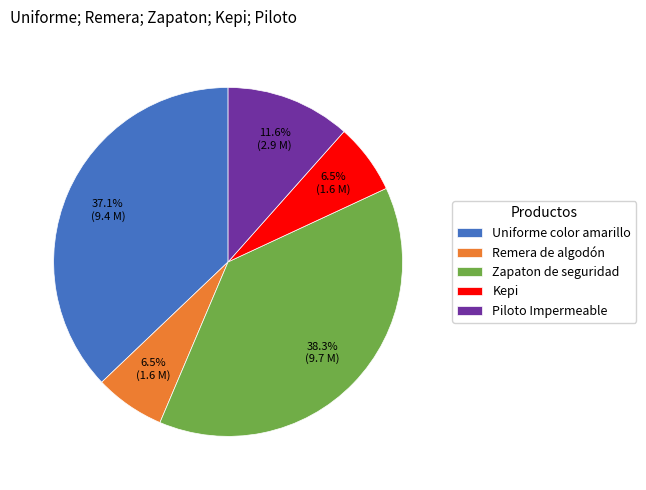

Is there any slice that represents more than half of the pie?

No